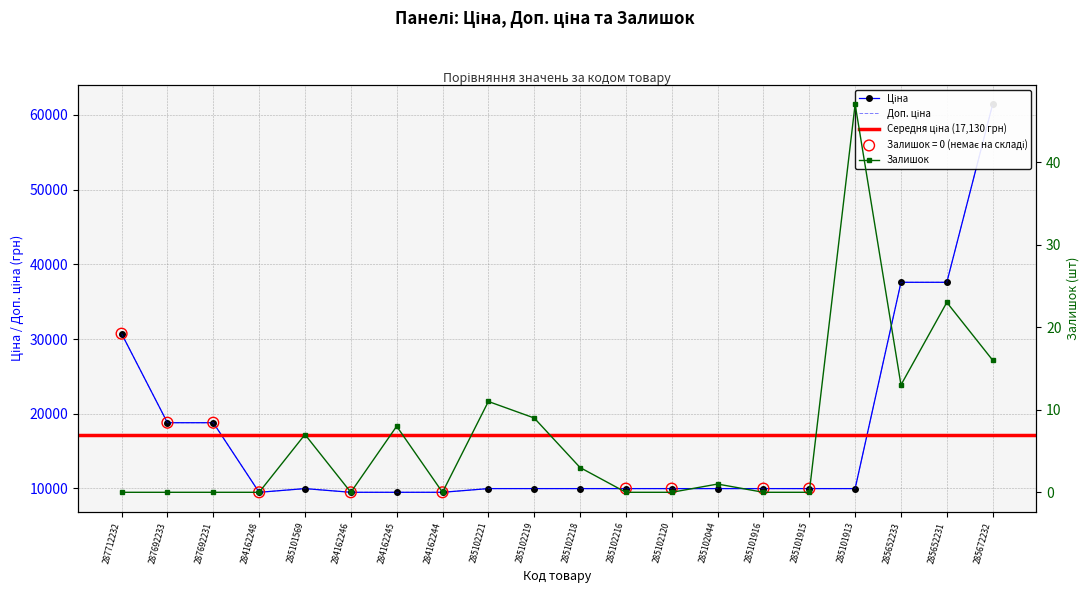

Which series contains the highest Y value?

Ціна